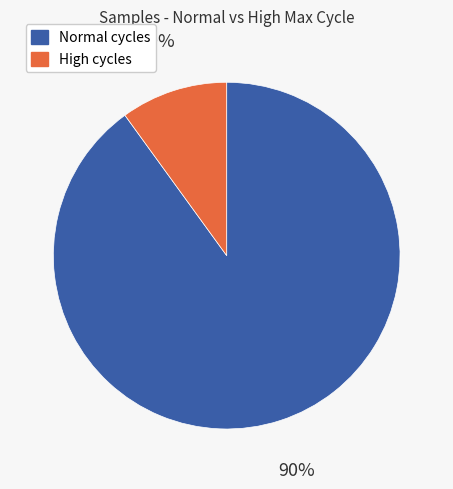

To the nearest percent, what is the average slice percentage?

50%